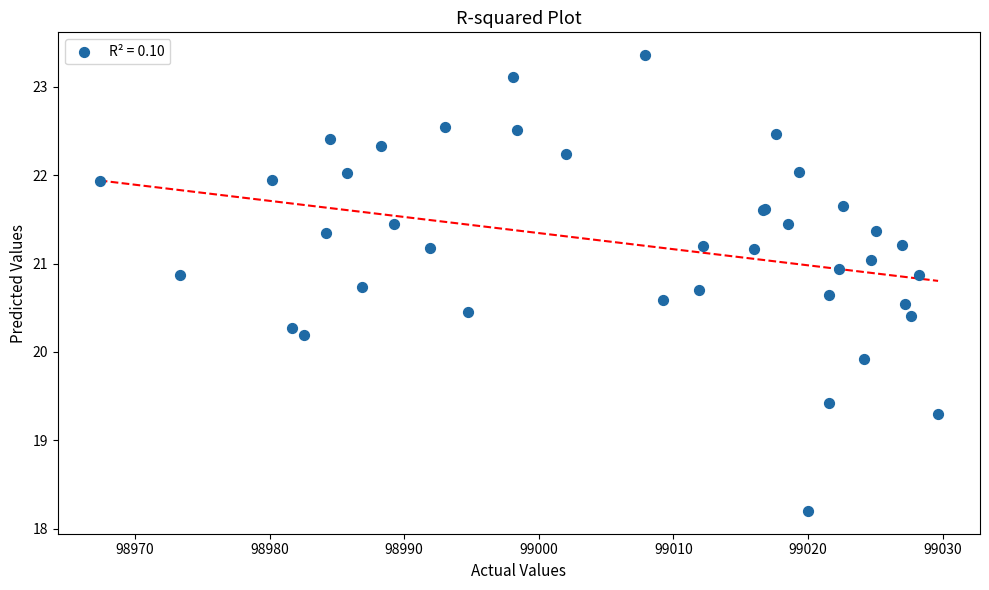

What Y value in the scatter plot is closest to 20?

19.9